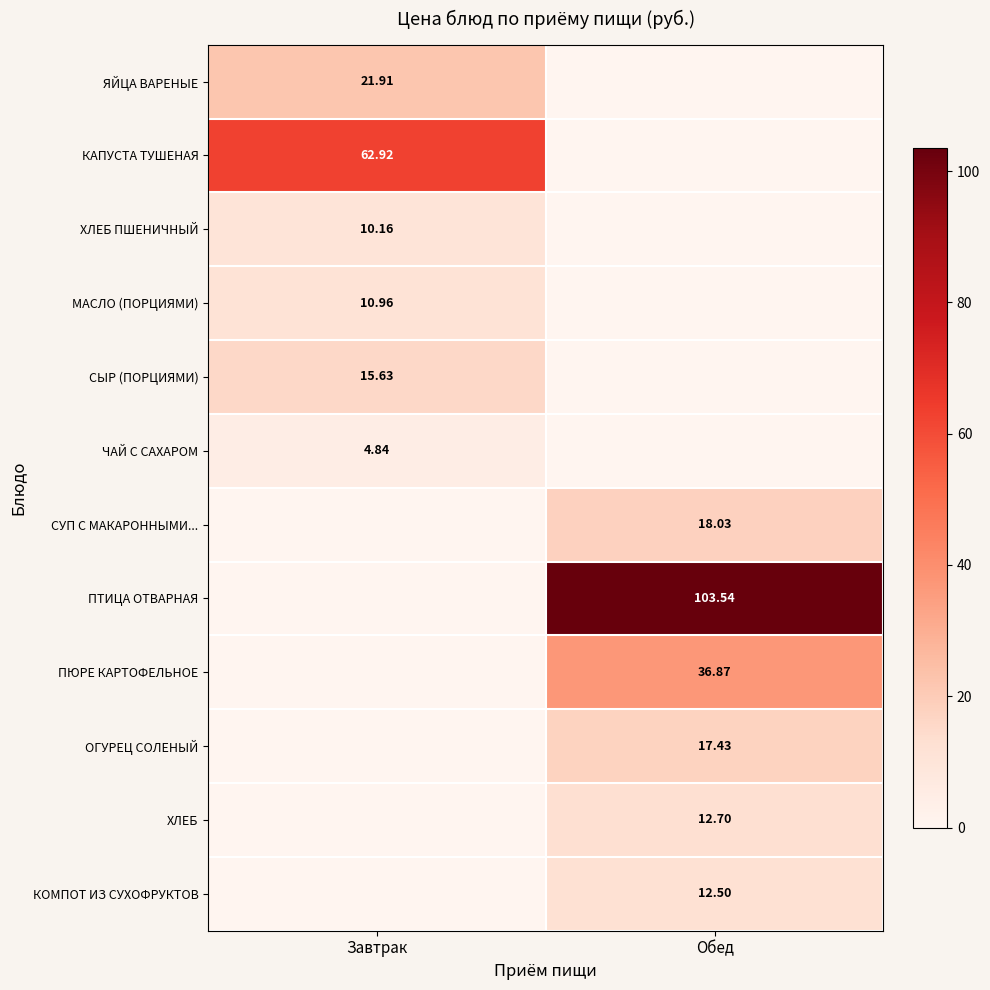

Rank the categories by ЧАЙ С САХАРОМ value from highest to lowest.

Завтрак, Обед